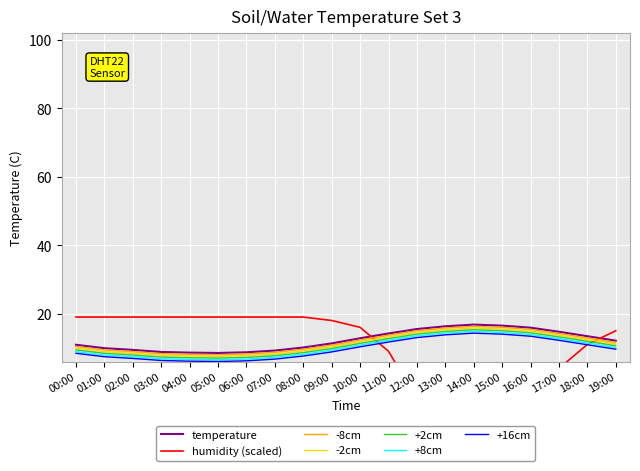

Where does the temperature series first go above 12?

10:00